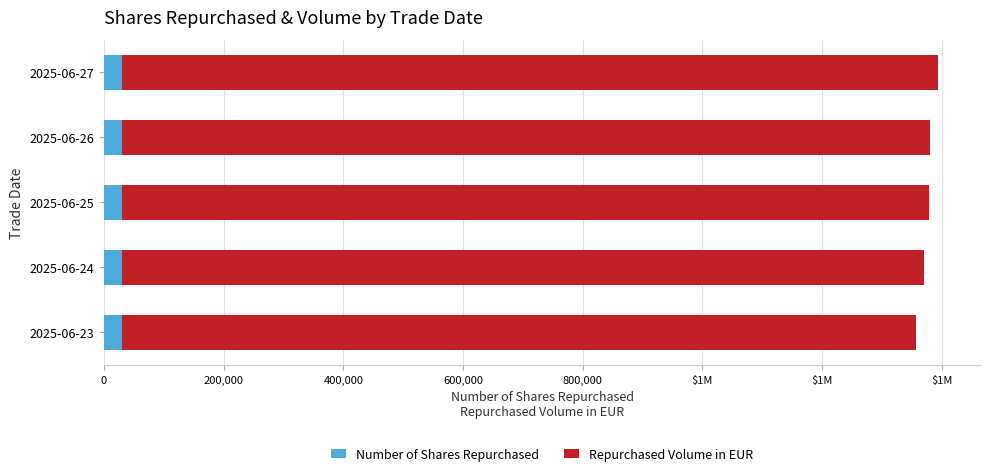

How many bars are there in each group?

2